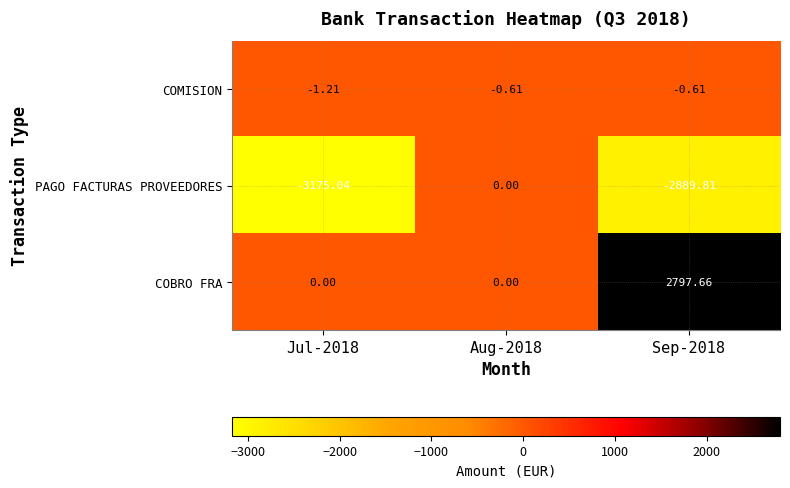

Rank the series by their maximum value, from highest to lowest.

COBRO FRA, PAGO FACTURAS PROVEEDORES, COMISION